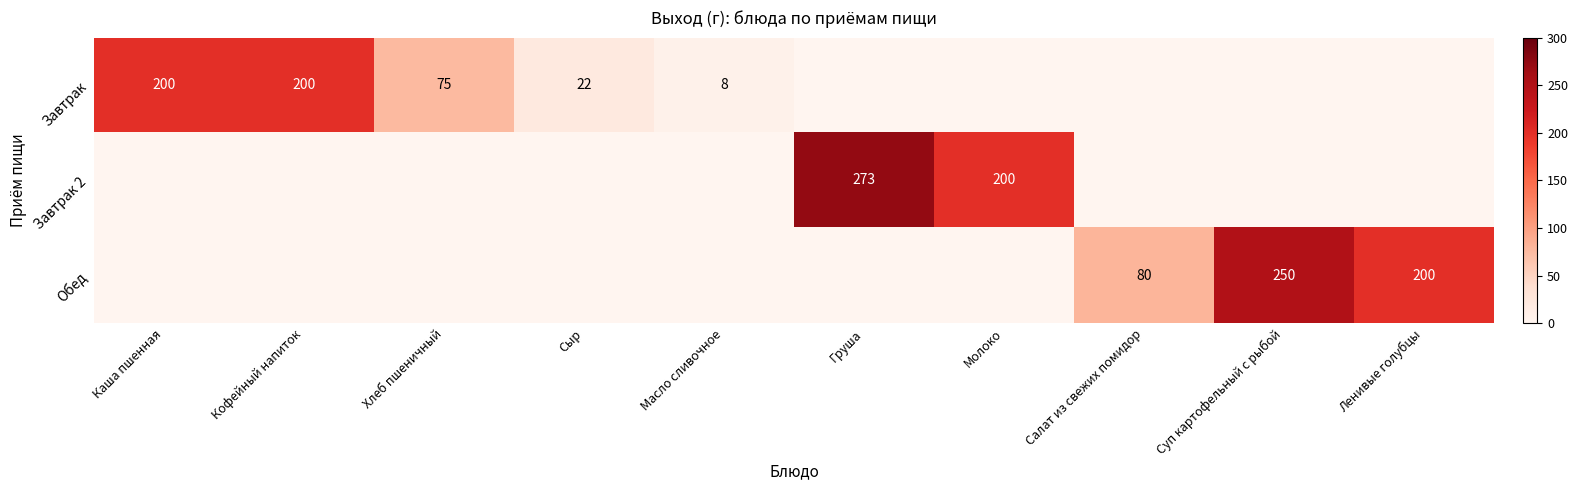

What is the total value across all series at Каша пшенная?

200